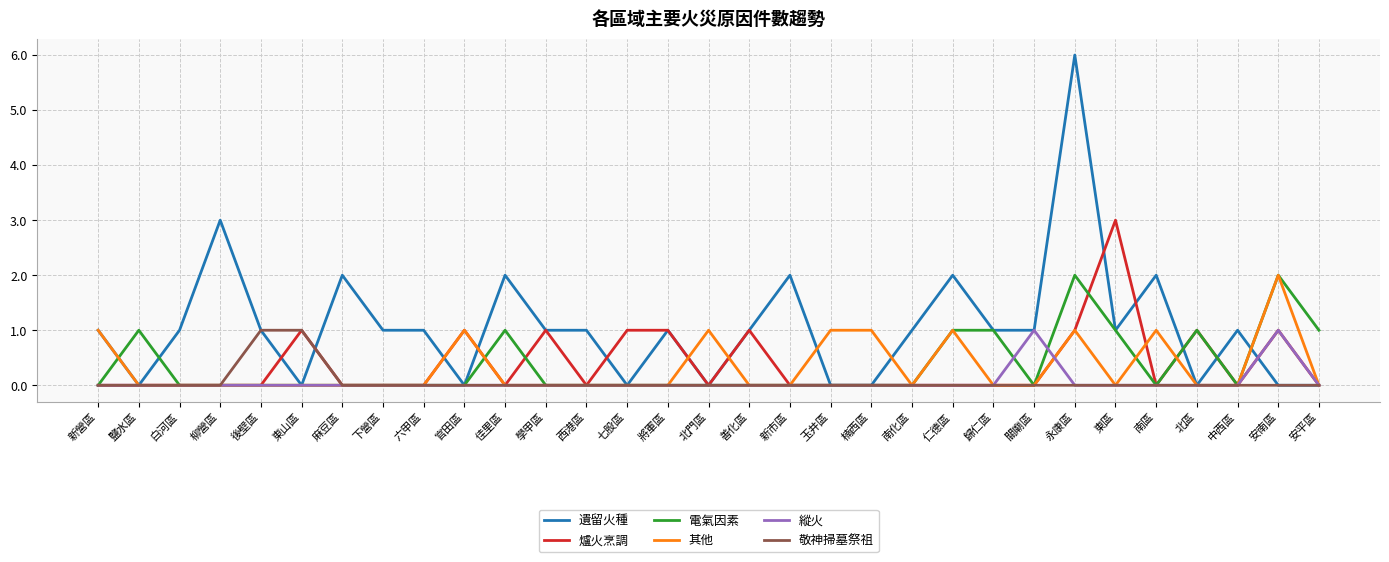

What are all the series names shown in the legend?

遺留火種, 爐火烹調, 電氣因素, 其他, 縱火, 敬神掃墓祭祖